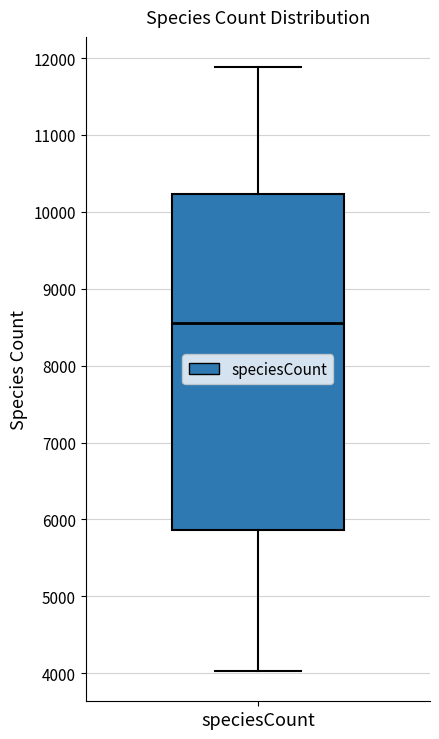

Read this box plot against the y-axis: the position of the median line, the range covered by the box, and the ends of both whiskers. The values are not printed on the chart, so give them approximately, as read against the axis.

median 8600, box 5900 to 10200, whiskers 4000 to 11900